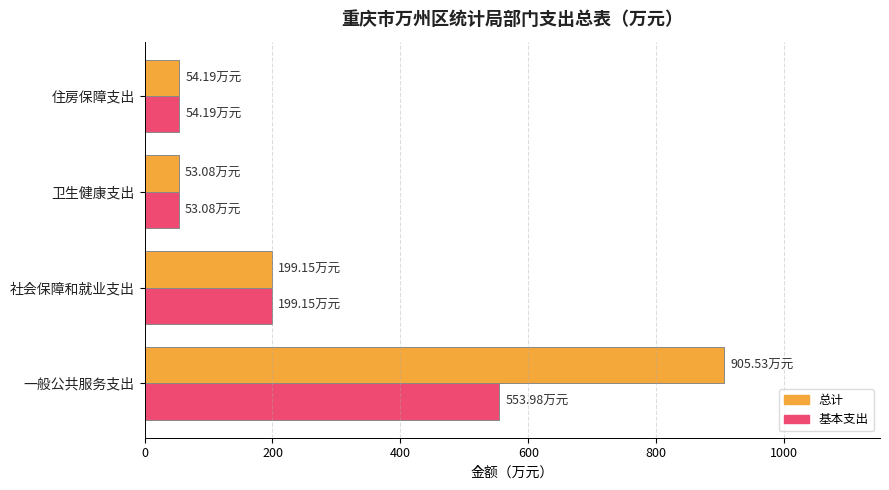

Which category has the highest value in the 基本支出 series?

一般公共服务支出